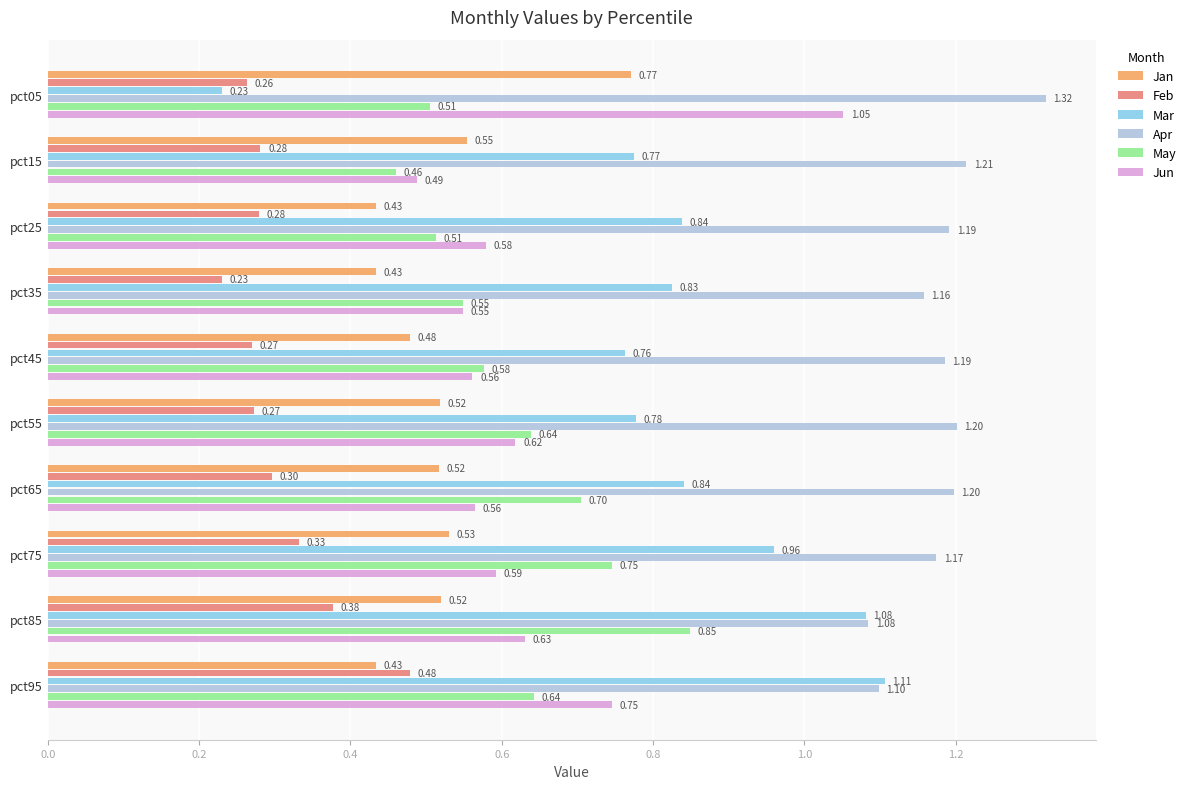

What is the difference between the maximum and second lowest values in the May series?

0.3